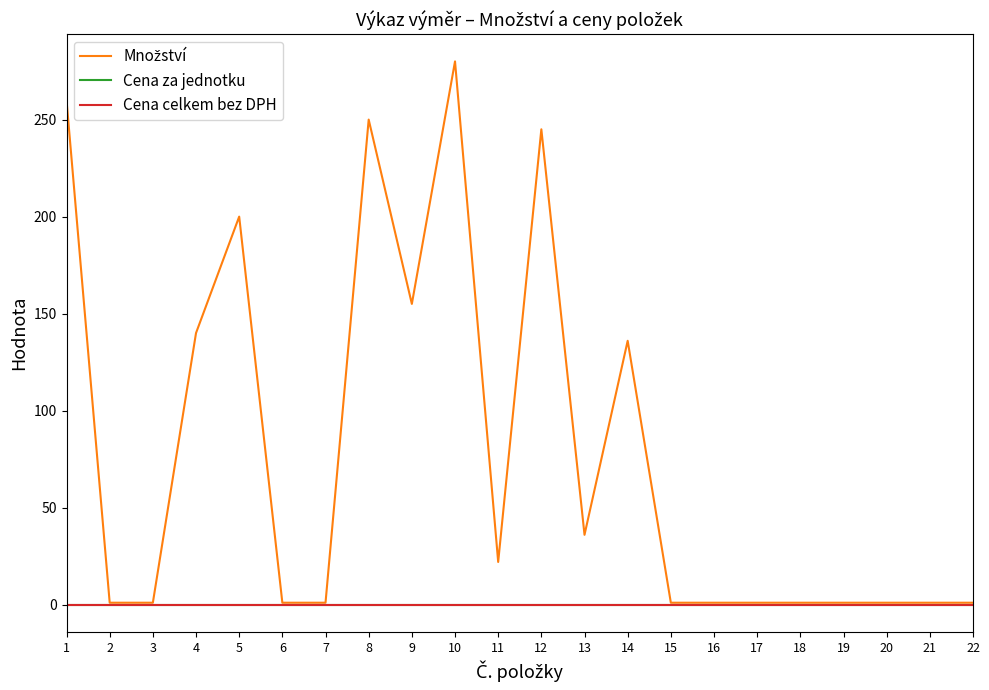

Which has a higher value, 3 or 7?

3